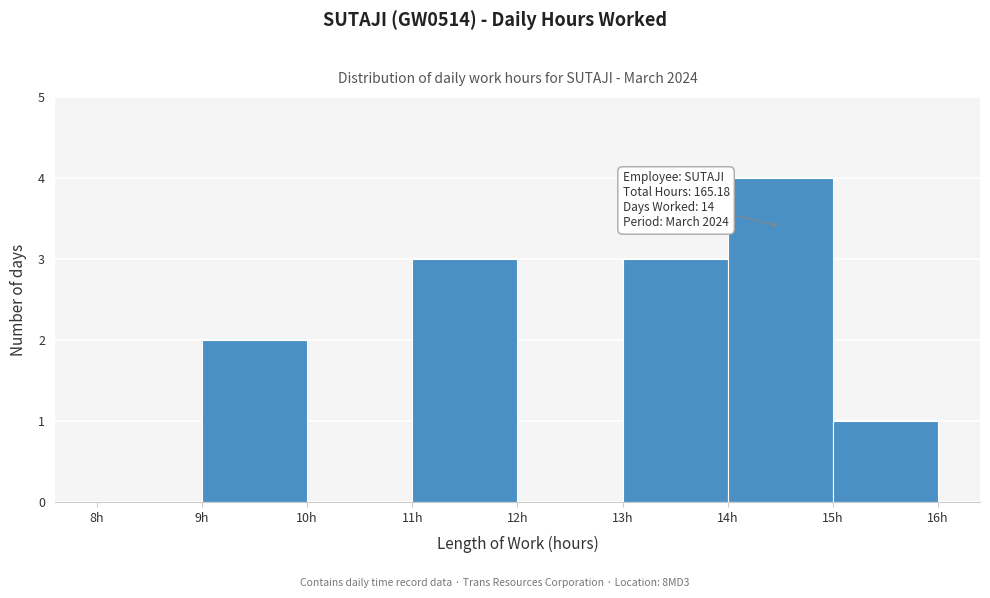

Which range on the x-axis has the tallest bar?

14 to 15